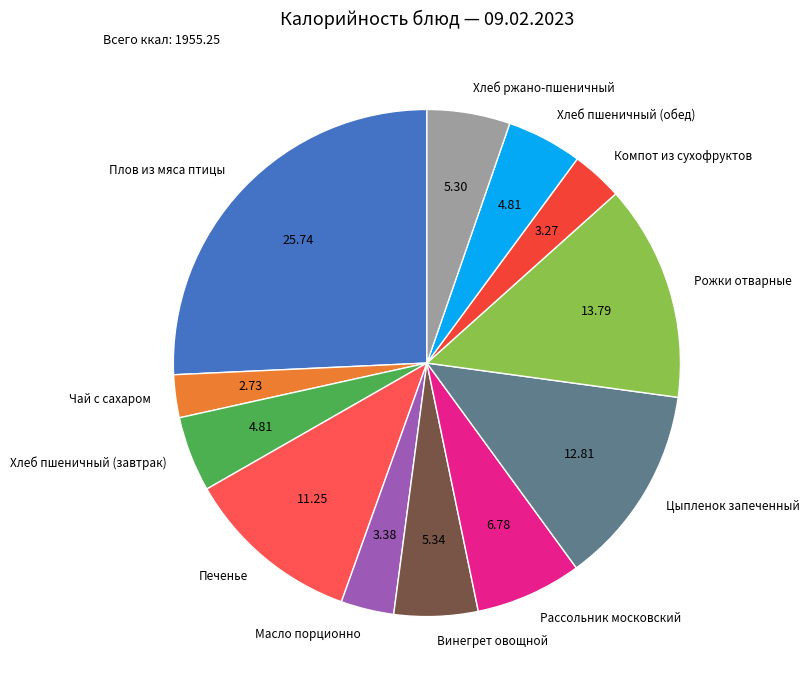

The Плов из мяса птицы slice represents 26% of the pie. True or false?

True